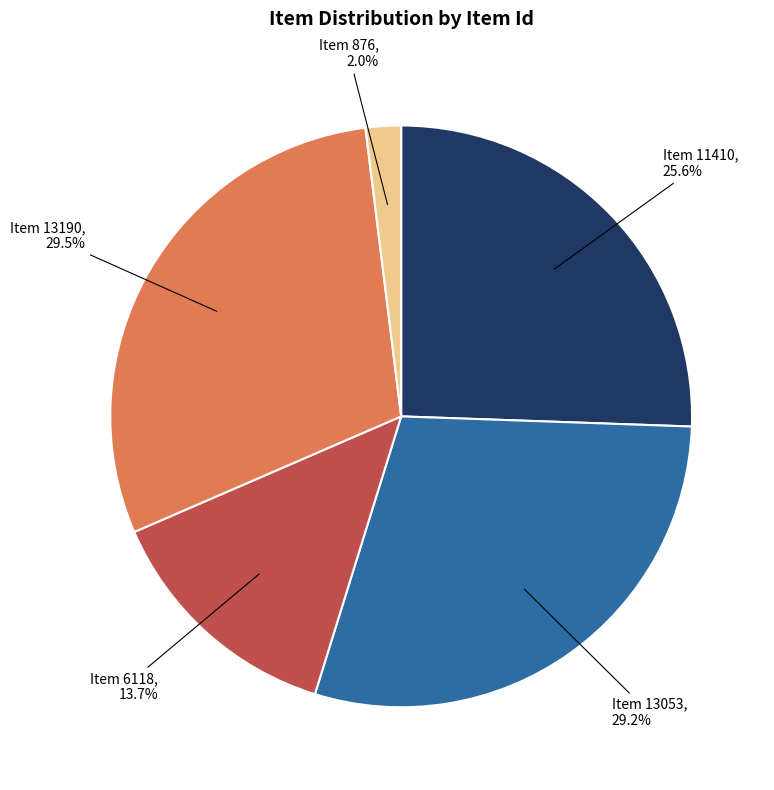

Is there any slice that represents more than half of the pie?

No